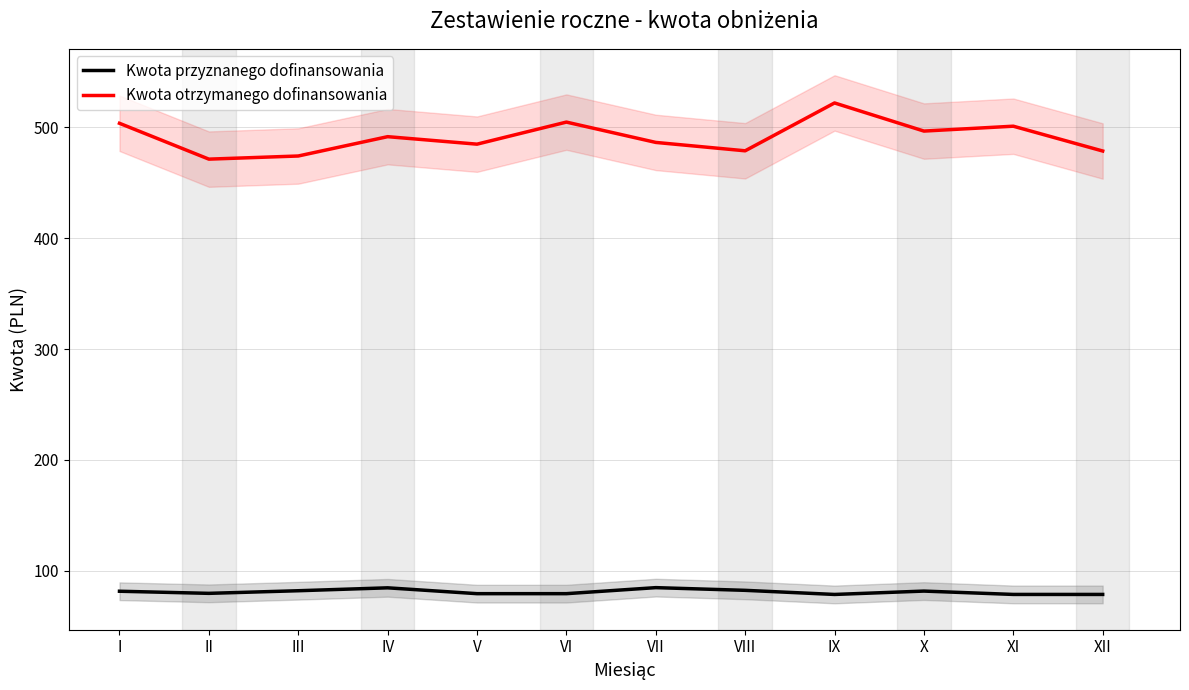

How many lines are shown in the chart?

2